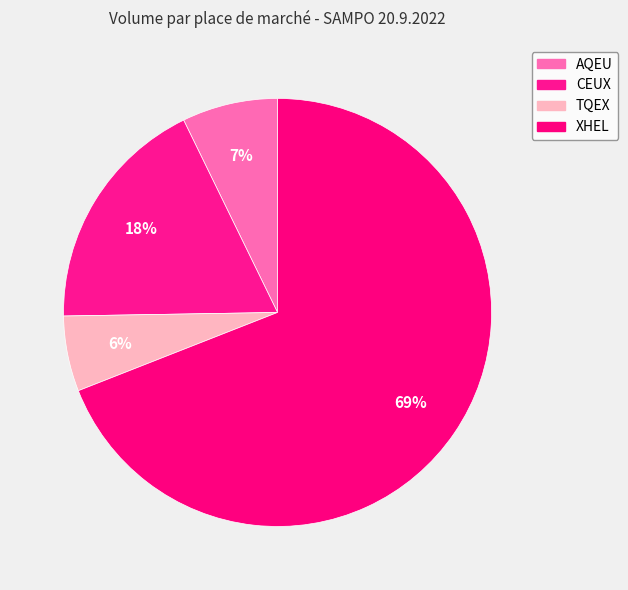

To the nearest percent, what is the combined percentage of TQEX and CEUX?

24%